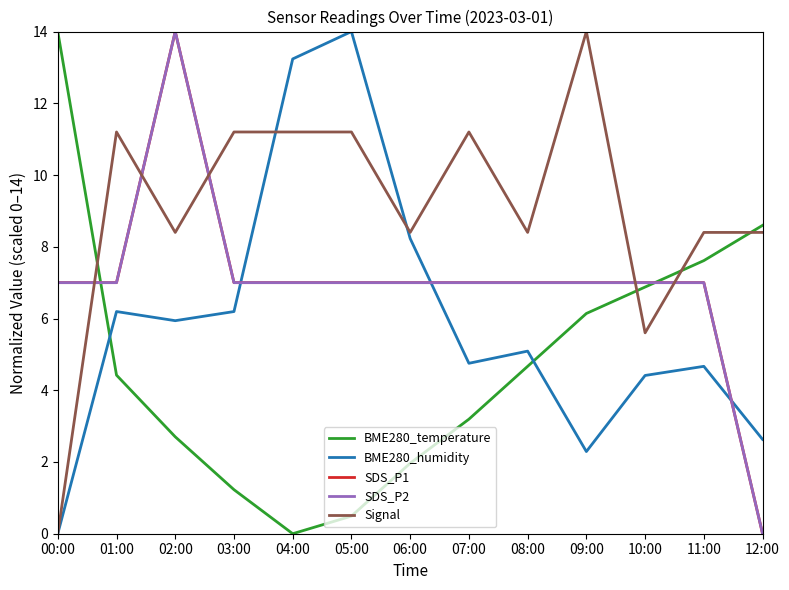

Is this an area chart (filled region under the line)?

No